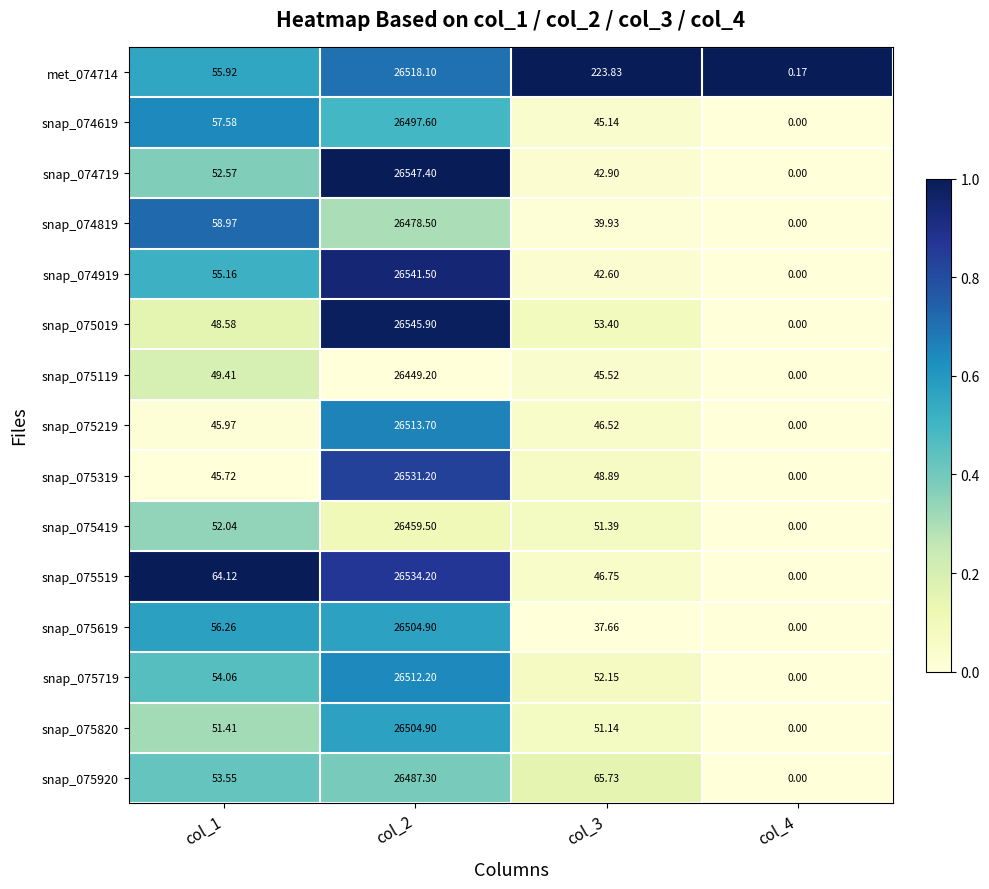

At which category is the sum across all series the highest?

col_2